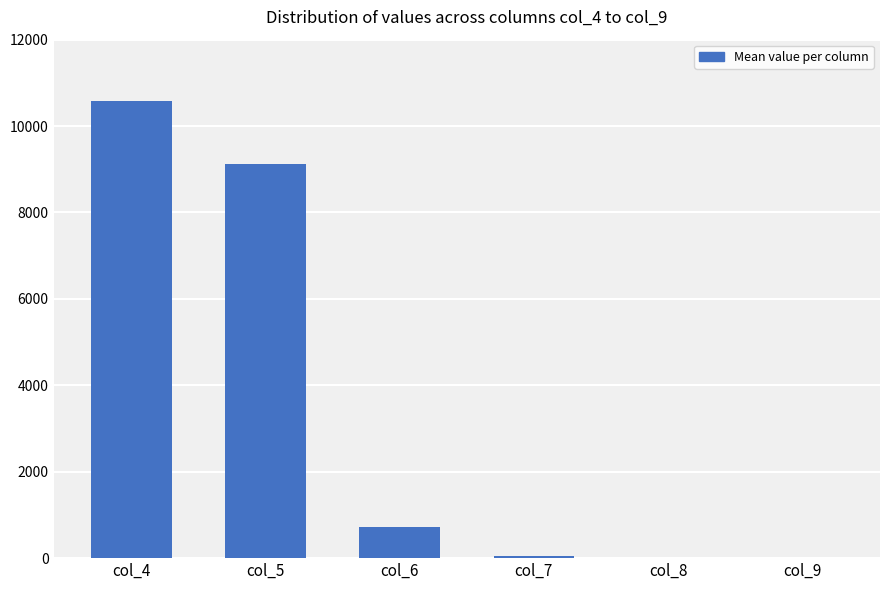

At which label is the value closest to 5287?

col_5